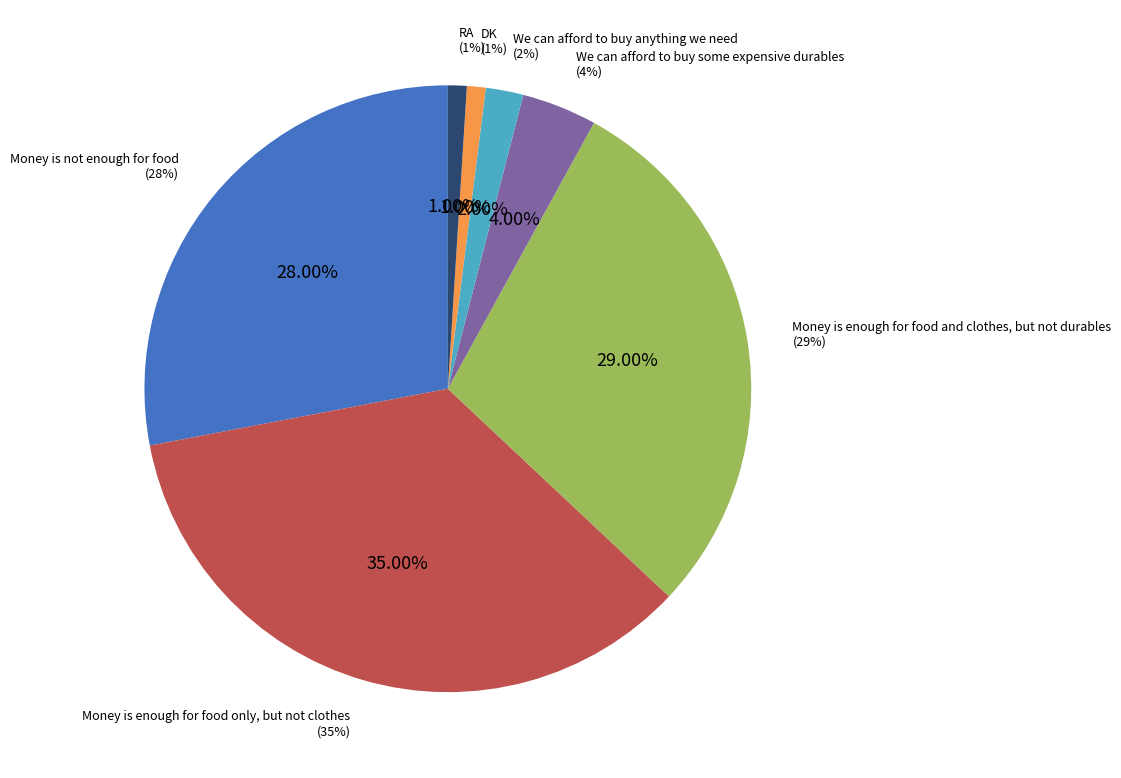

What is the change in value from We can afford to buy anything we need to RA?

-1